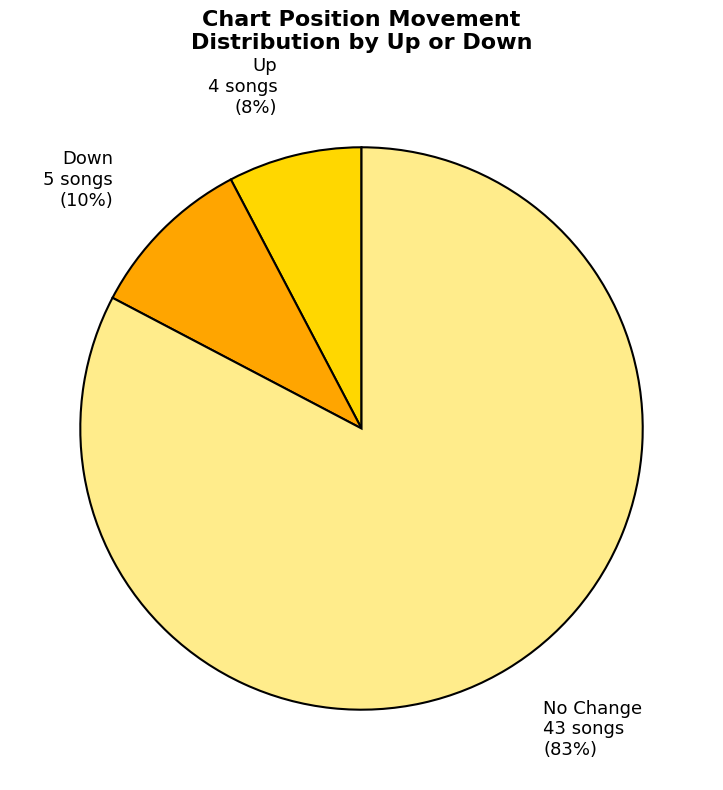

Does any single category account for the majority?

Yes